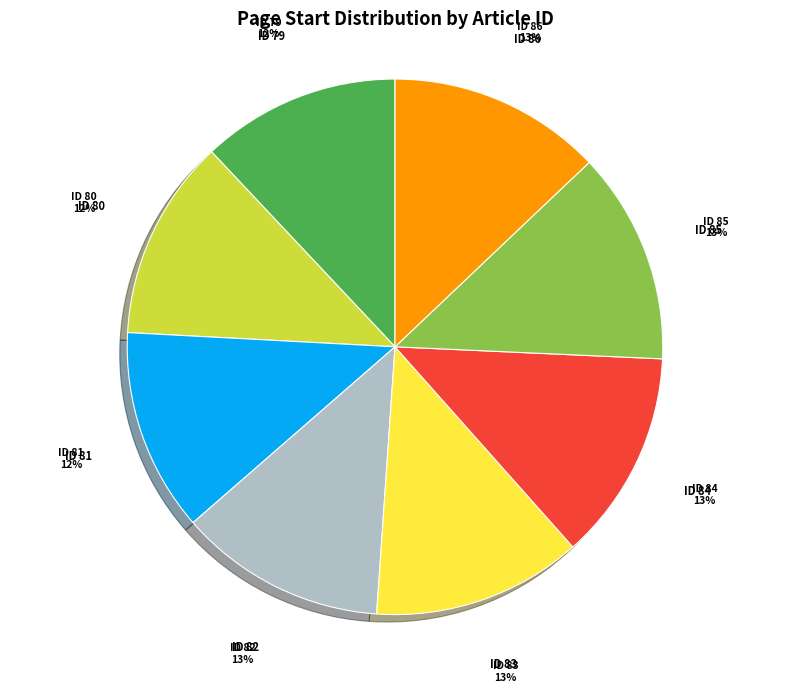

To the nearest percent, what is the difference between the largest and smallest slice percentages?

1%